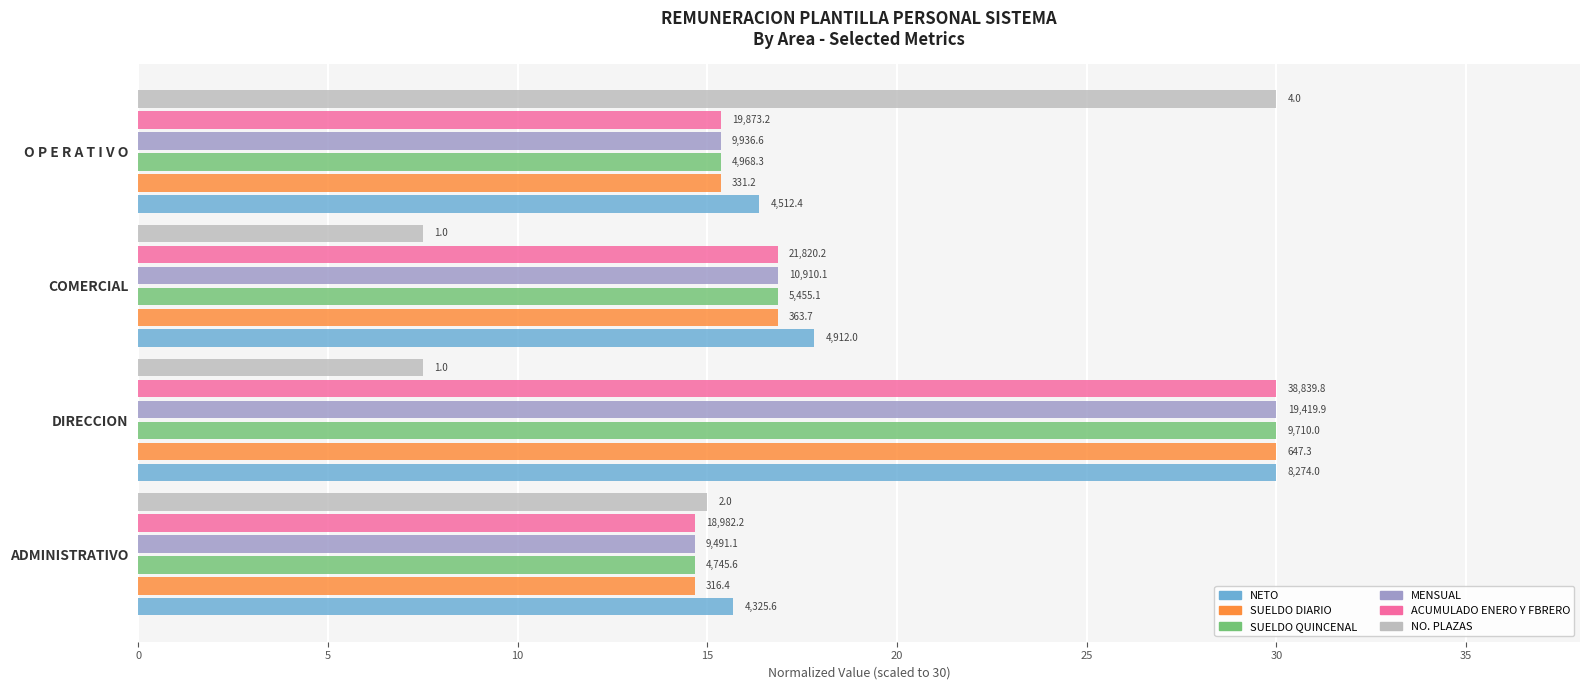

How many bars are there in each group?

6